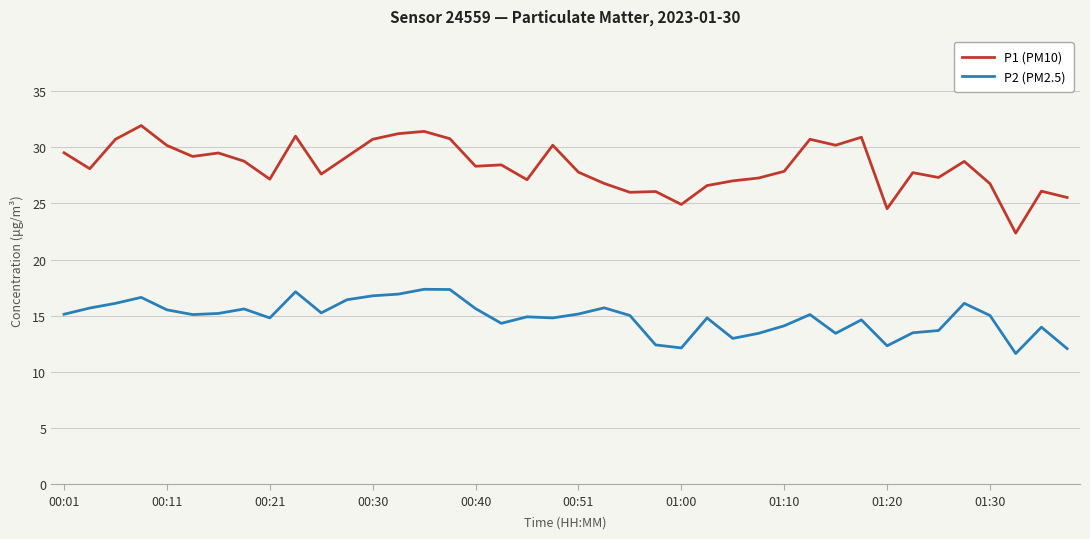

What is the smallest value displayed?

11.6